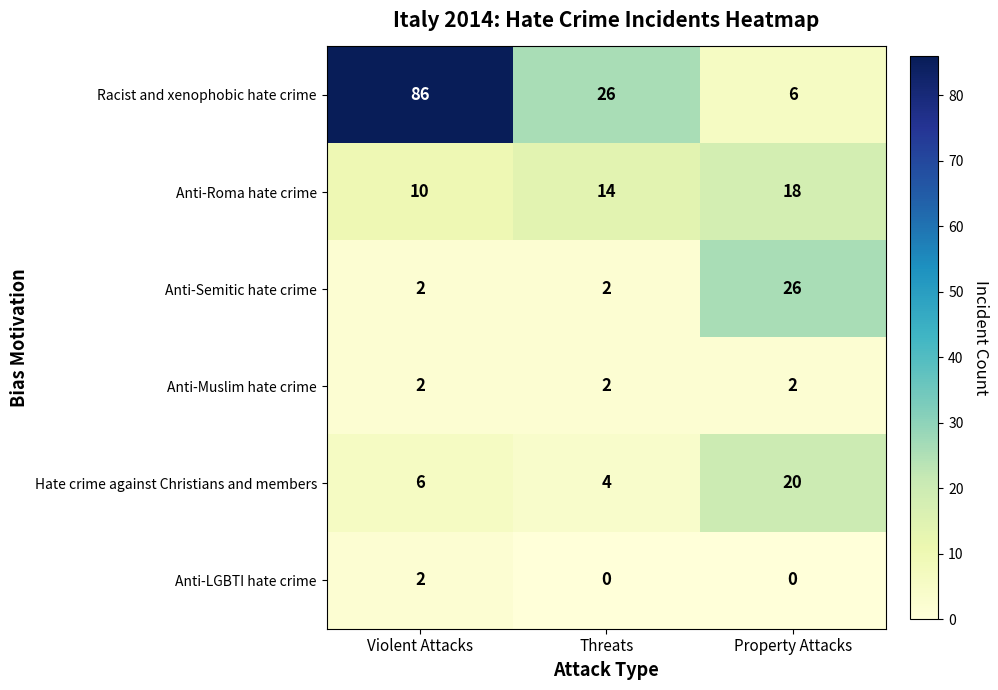

Which label corresponds to the largest value in the chart?

Violent Attacks